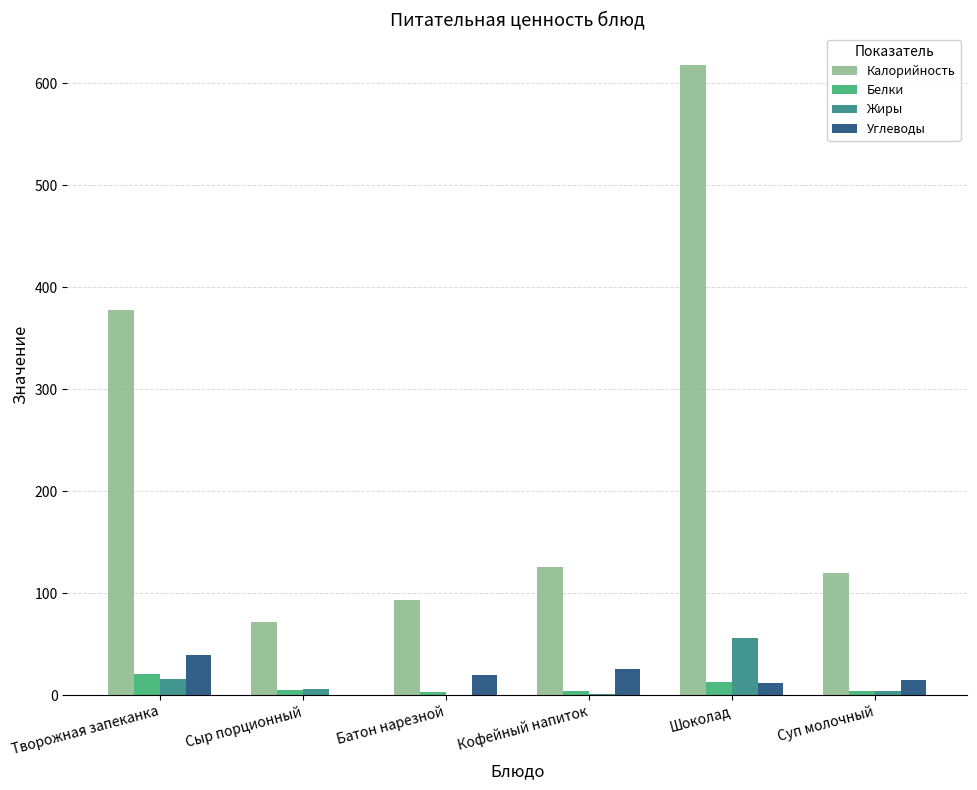

What is the average value of the Белки series?

8.1